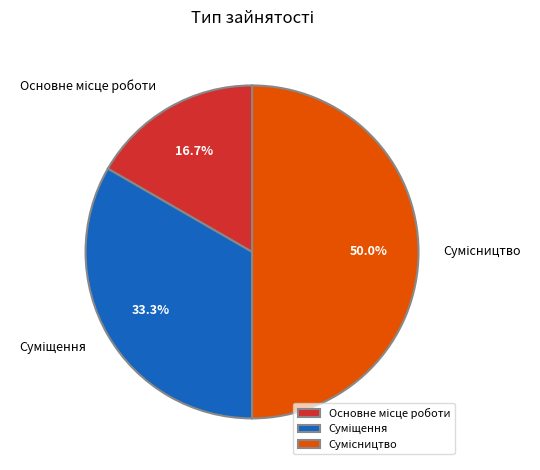

Does Основне місце роботи represent more than half of the total?

No